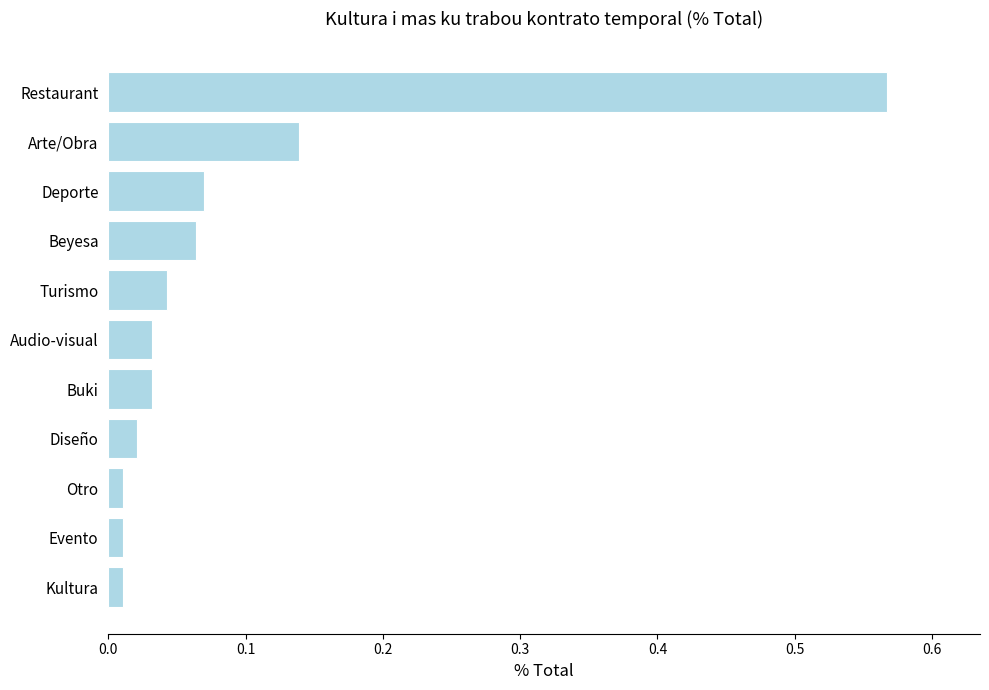

Are the bars grouped side by side (vs. stacked)?

No